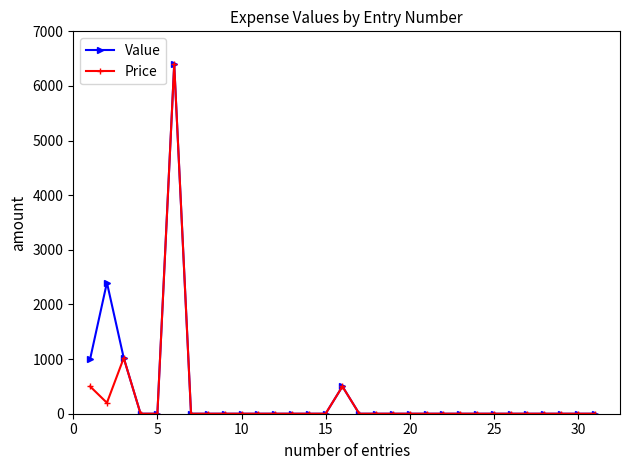

At how many categories does at least one series exceed 277?

5